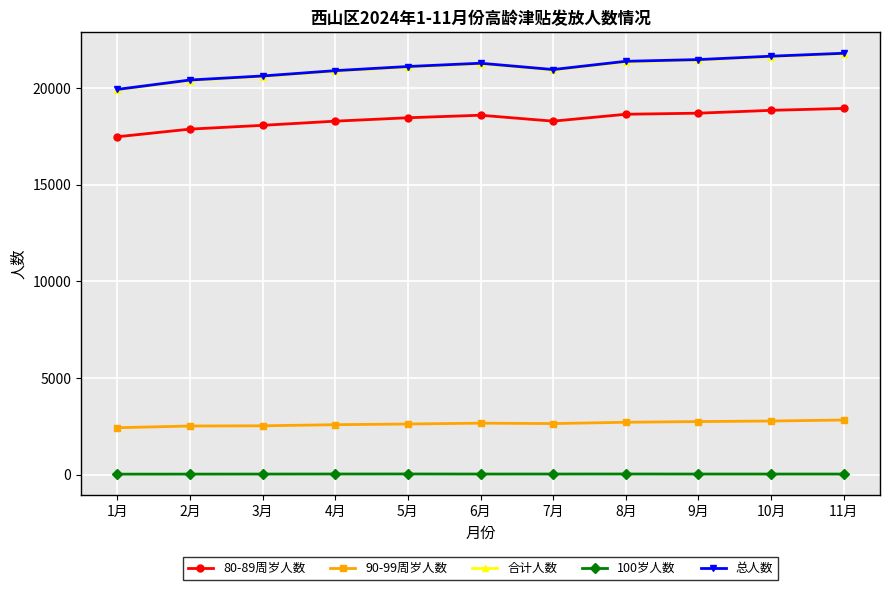

True or false: 合计人数 has more than 0 points higher than both neighbors.

True